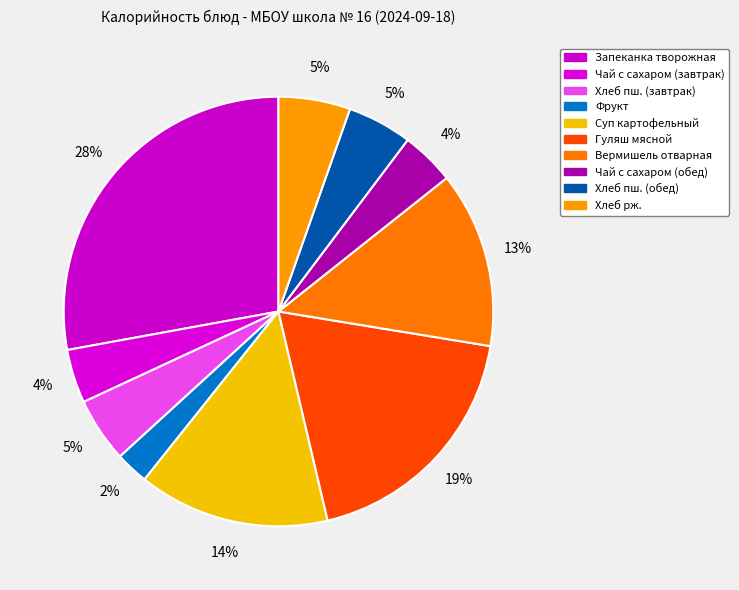

To the nearest percent, what is the average slice percentage?

10%